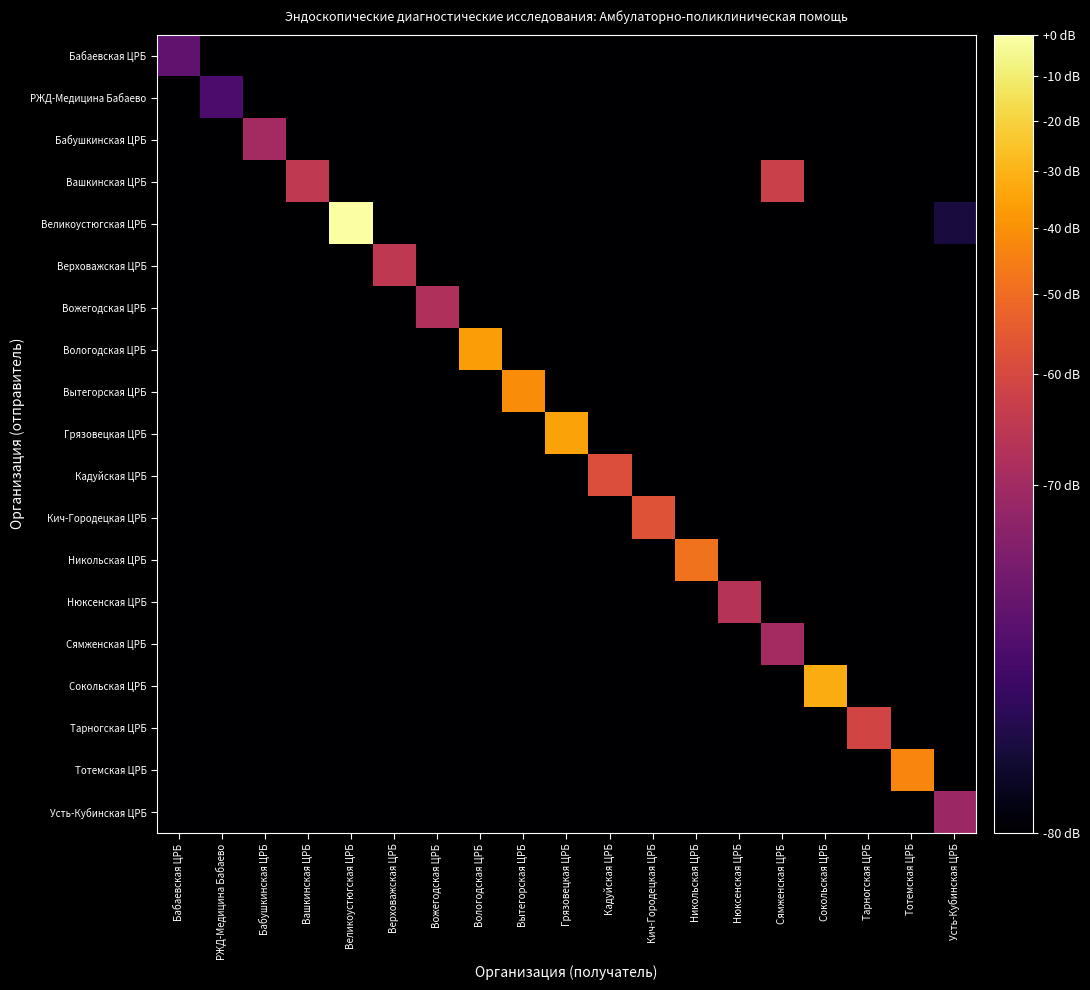

Which series has the largest total across all categories?

Великоустюгская ЦРБ